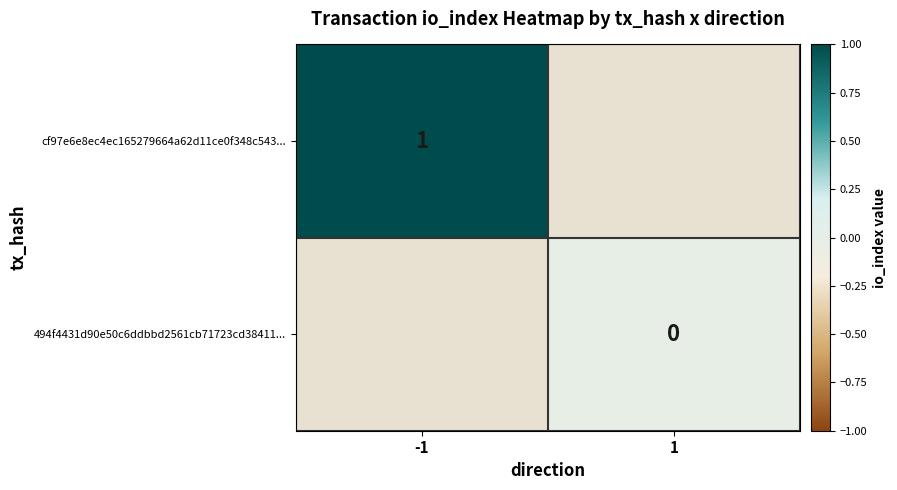

Which category has the lowest value in the cf97e6e8ec4ec165279664a62d11ce0f348c543... series?

-1